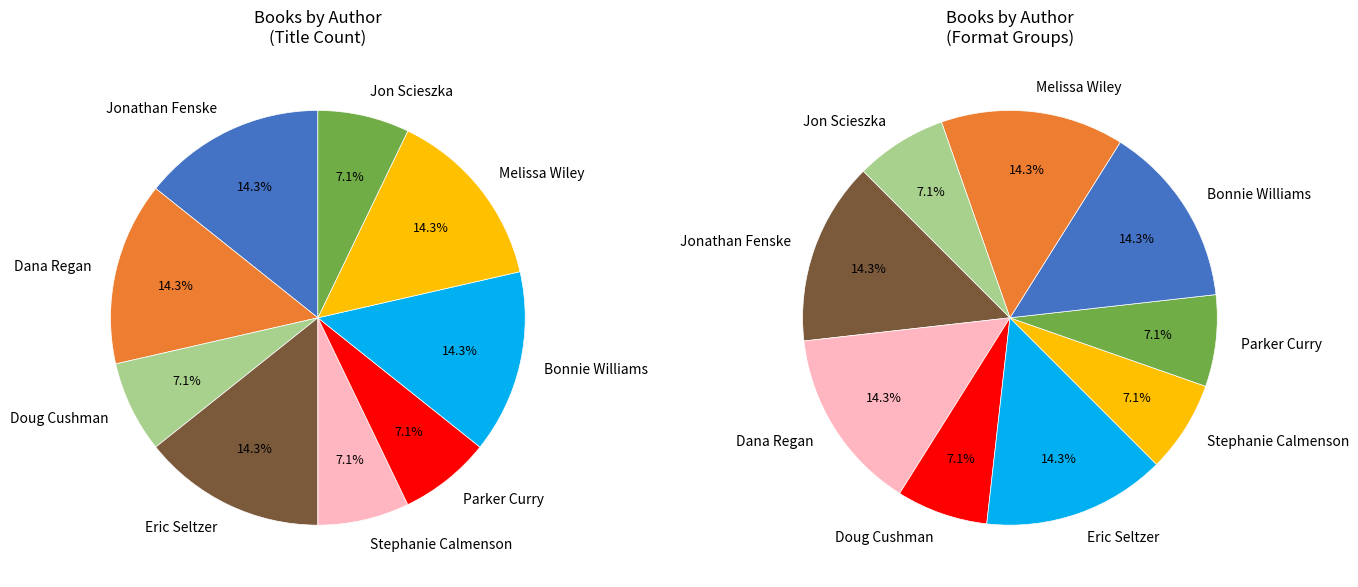

How many segments does this pie chart have?

9